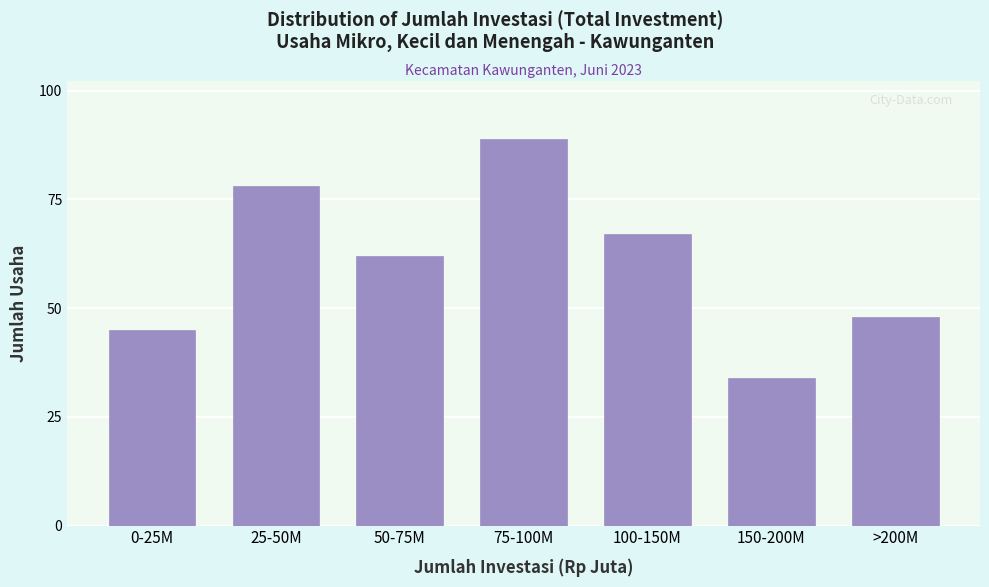

Reading left to right, transcribe all the data shown in this chart.

0-25M=45	25-50M=78	50-75M=62	75-100M=89	100-150M=67	150-200M=34	>200M=48